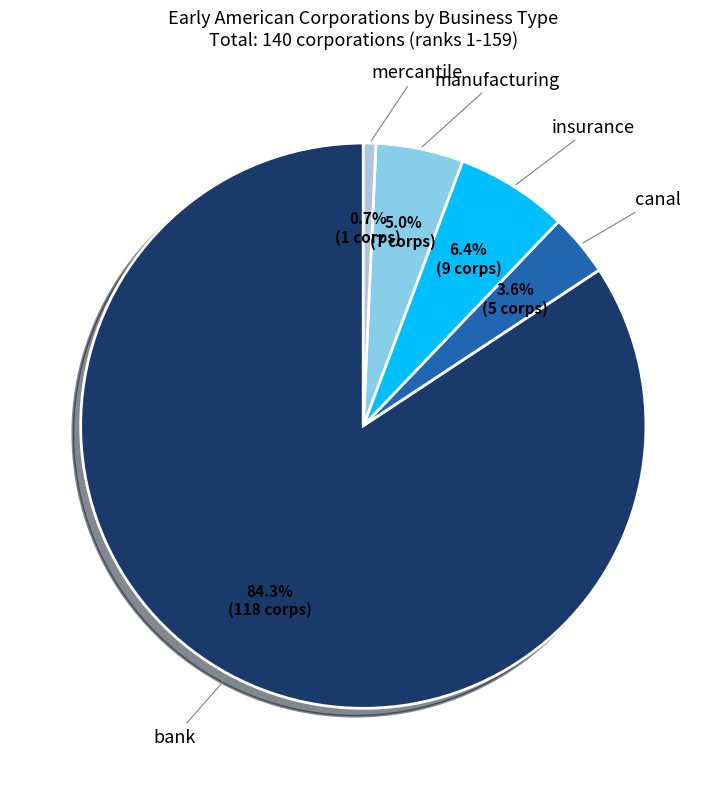

Does any single category account for the majority?

Yes